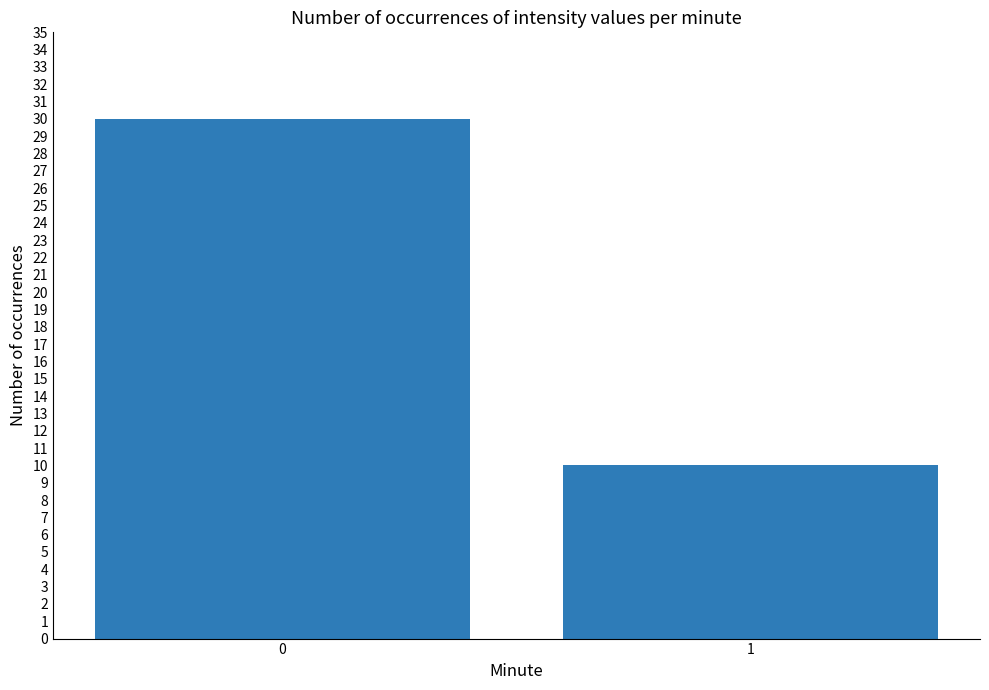

Reading left to right, list all the values displayed in this chart.

30	10